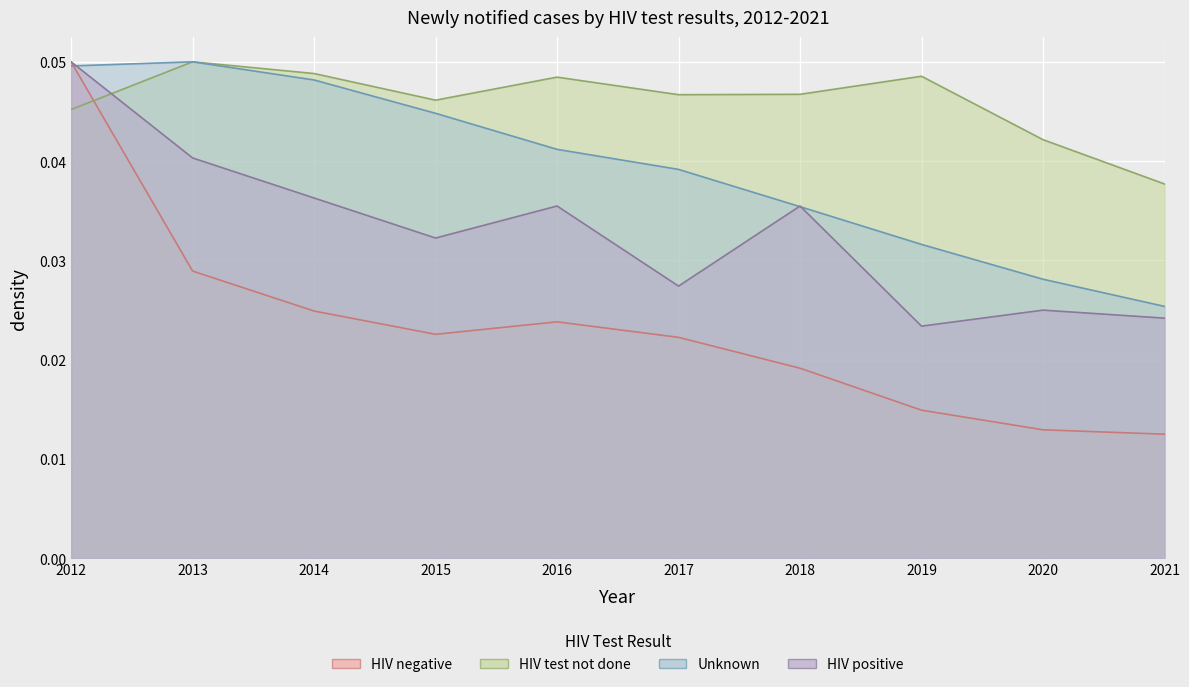

How many times do Unknown and HIV negative cross each other?

1